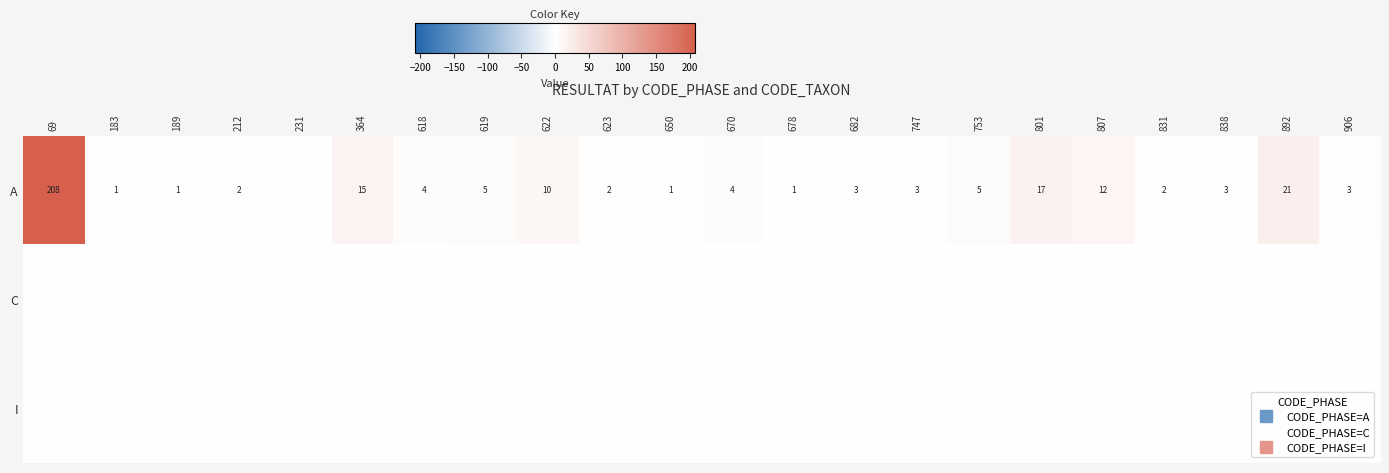

The value of C at 619 is 0. True or false?

True